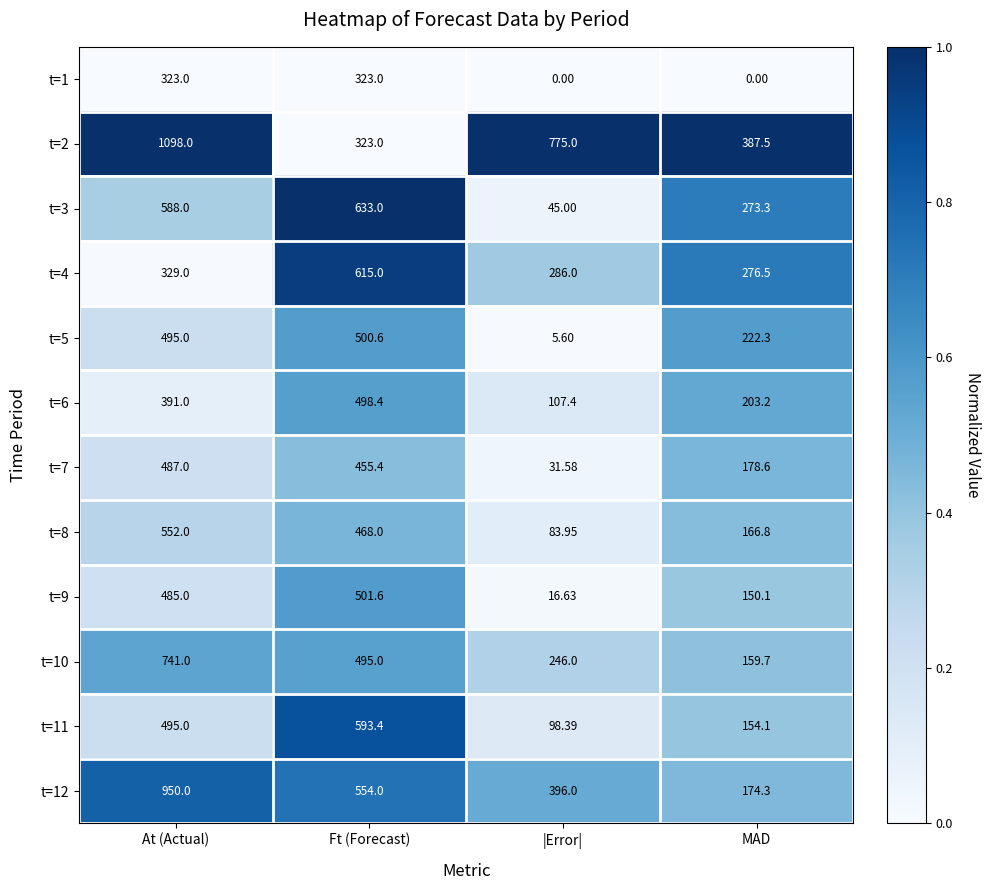

Which category has the lowest value in the t=12 series?

MAD